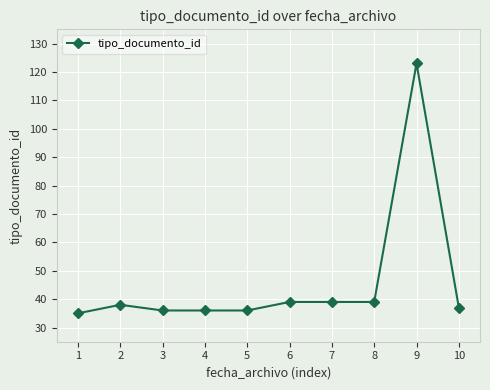

How many lines are shown in the chart?

1